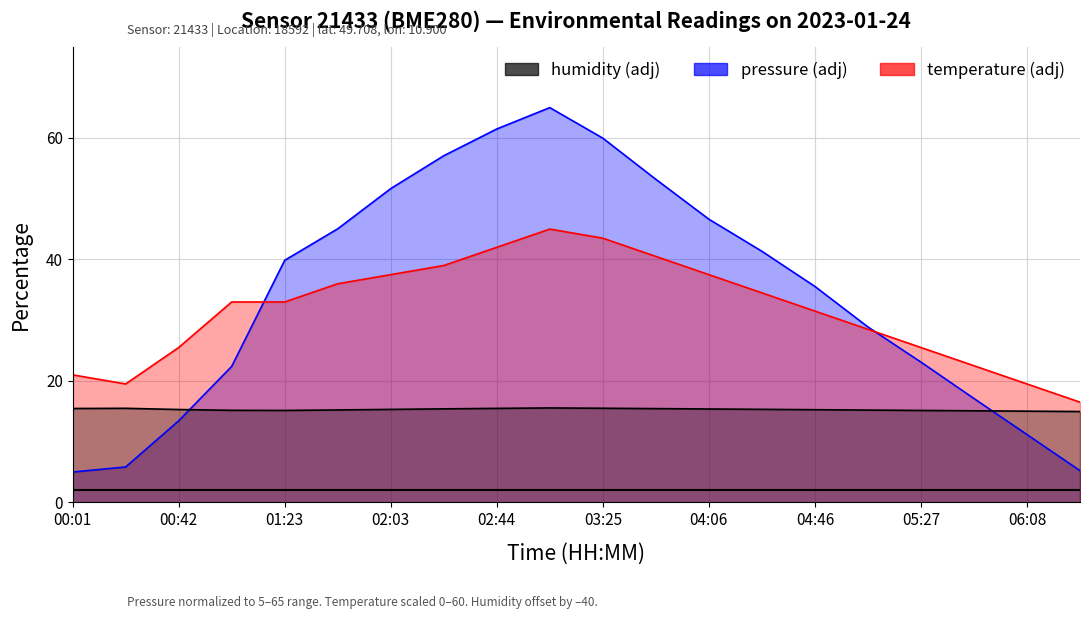

Does the chart display data point markers on the line(s)?

No